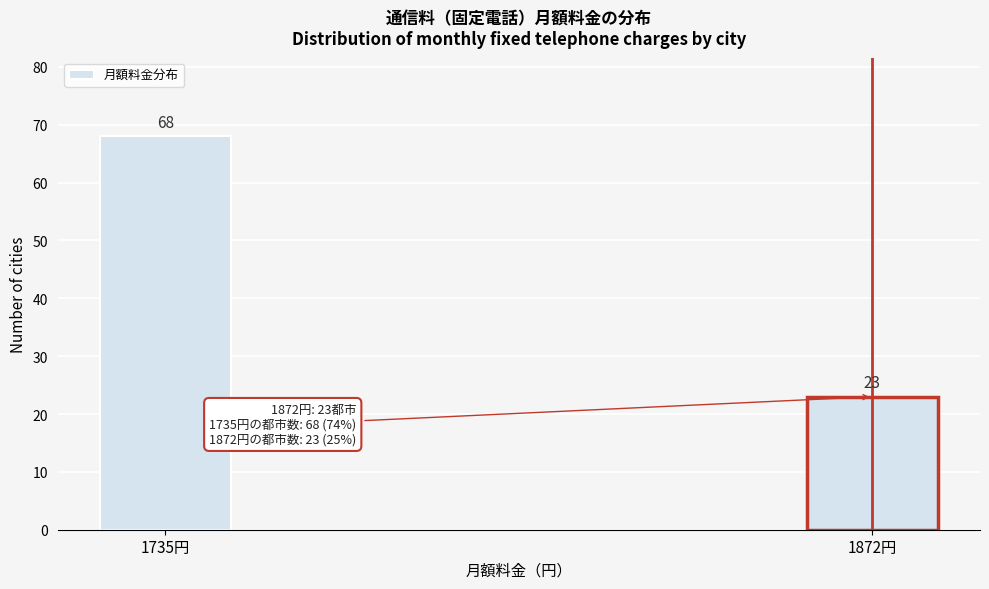

Reading left to right, what are all the values shown in this chart?

1735円=68	1872円=23